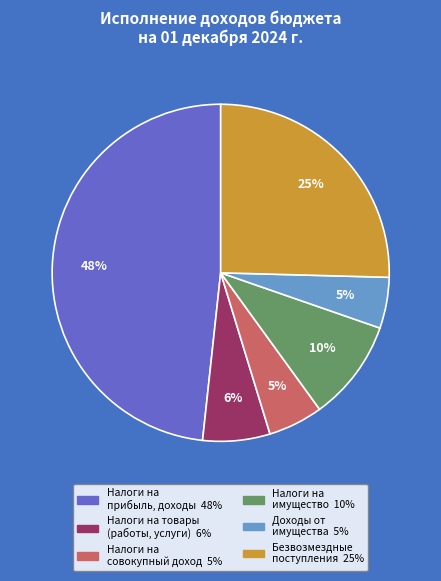

To the nearest percent, what is the difference between the largest and smallest slice percentages?

43%